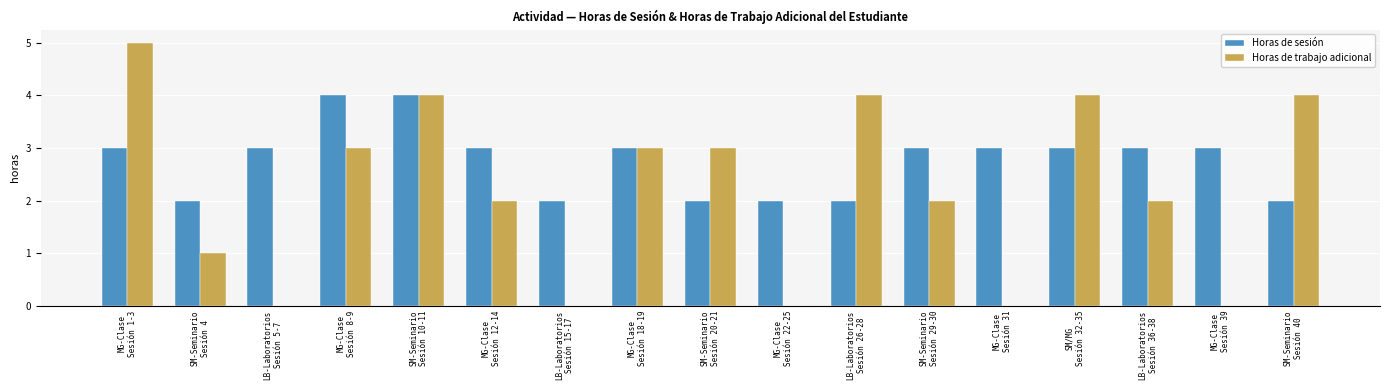

What is the maximum value for Horas de trabajo adicional?

5